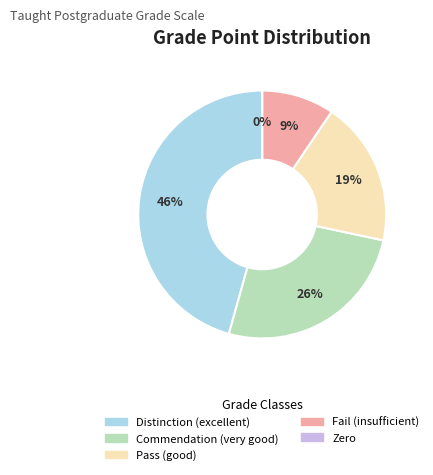

How many segments does this pie chart have?

5